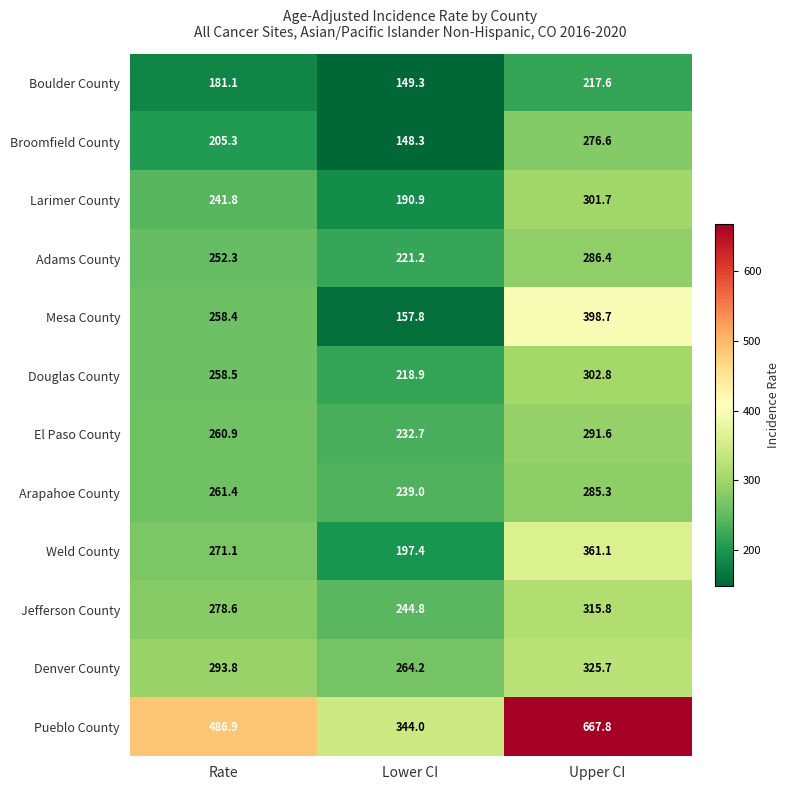

Rank the series by their maximum value, from lowest to highest.

Boulder County, Broomfield County, Arapahoe County, Adams County, El Paso County, Larimer County, Douglas County, Jefferson County, Denver County, Weld County, Mesa County, Pueblo County